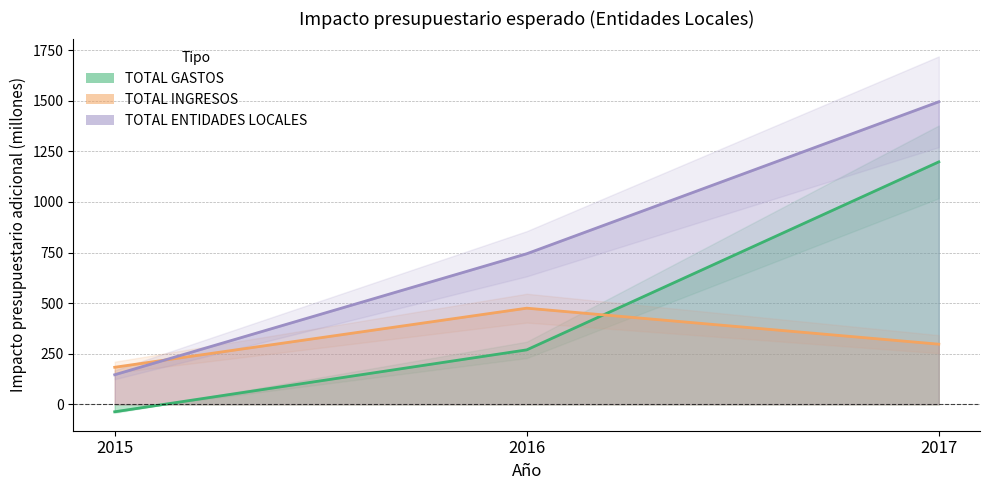

What is the average value of the TOTAL GASTOS series?

477